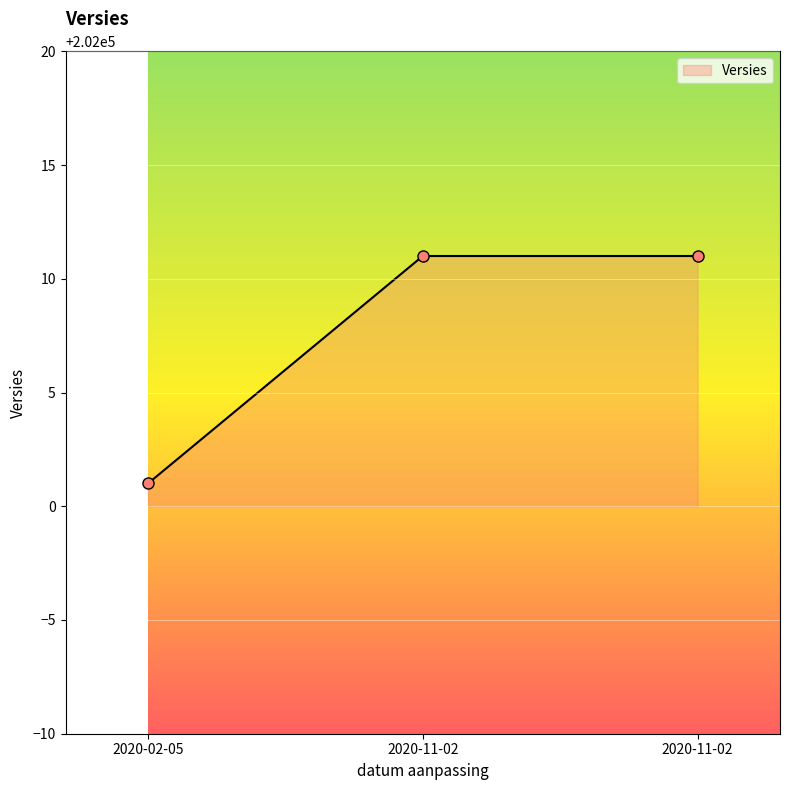

Rank the categories by value from highest to lowest.

2020-11-02, 2020-11-02, 2020-02-05